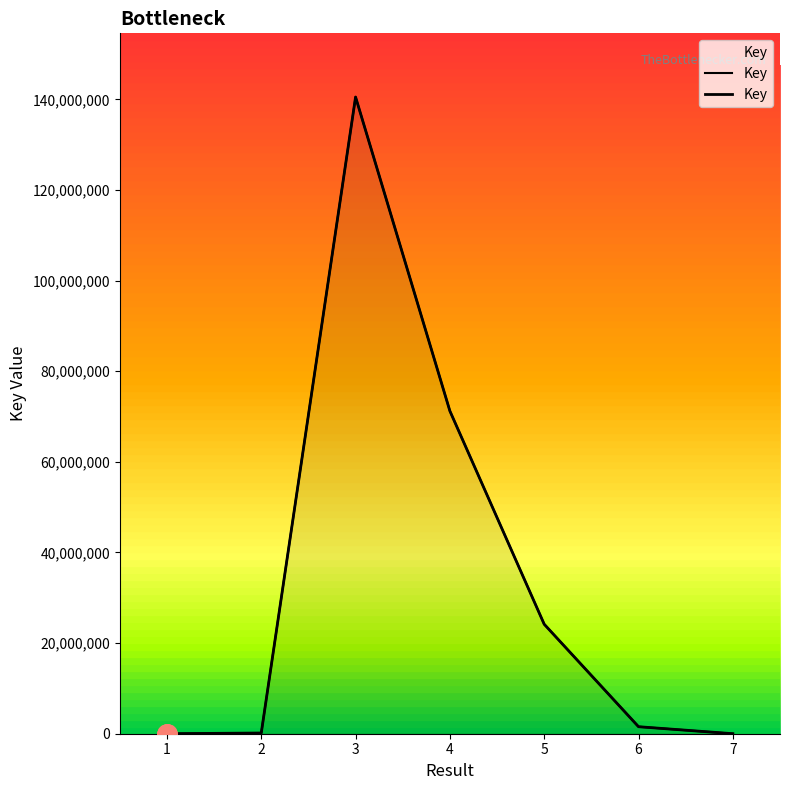

At which category does the data reach its first local peak?

3